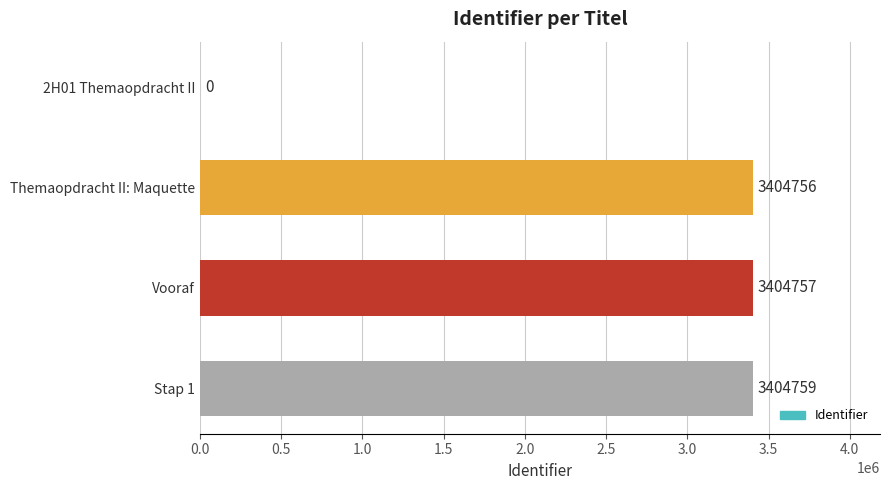

The value at Themaopdracht II: Maquette is 5953766. True or false?

False